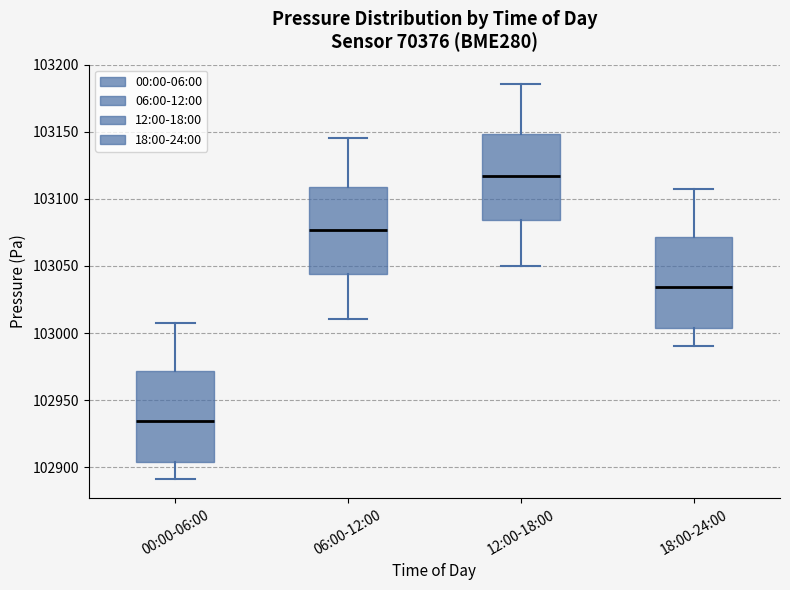

Which box's median line is the highest?

12:00-18:00